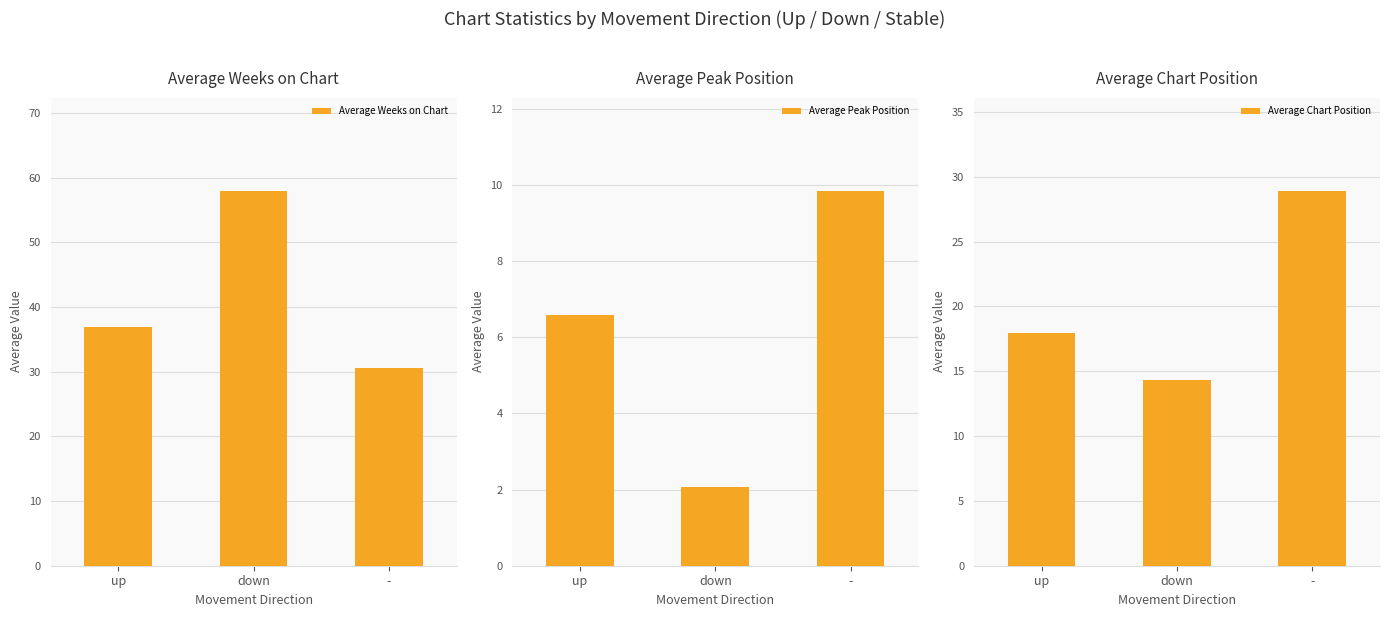

What is the difference between the maximum and minimum values in the Average Peak Position series?

7.8